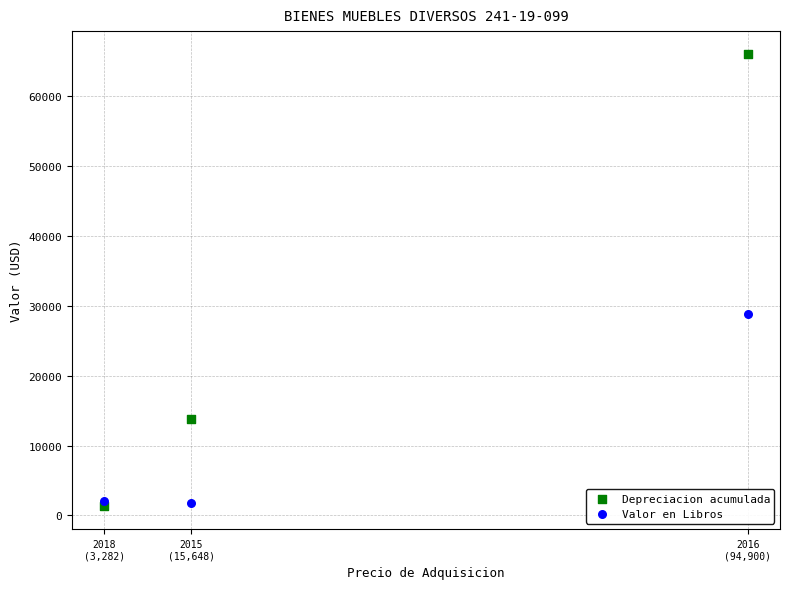

Which series reaches the maximum Y coordinate?

Depreciacion acumulada